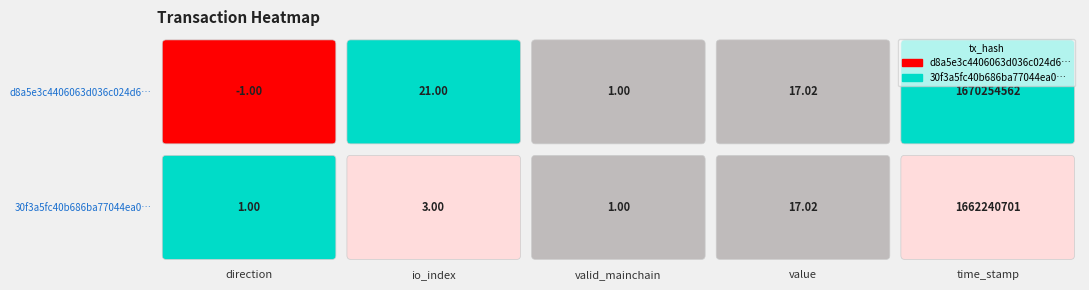

What is the average value of the d8a5e3c4406063d036c024d63b506bf37fcdfd9 series?

334050920.0